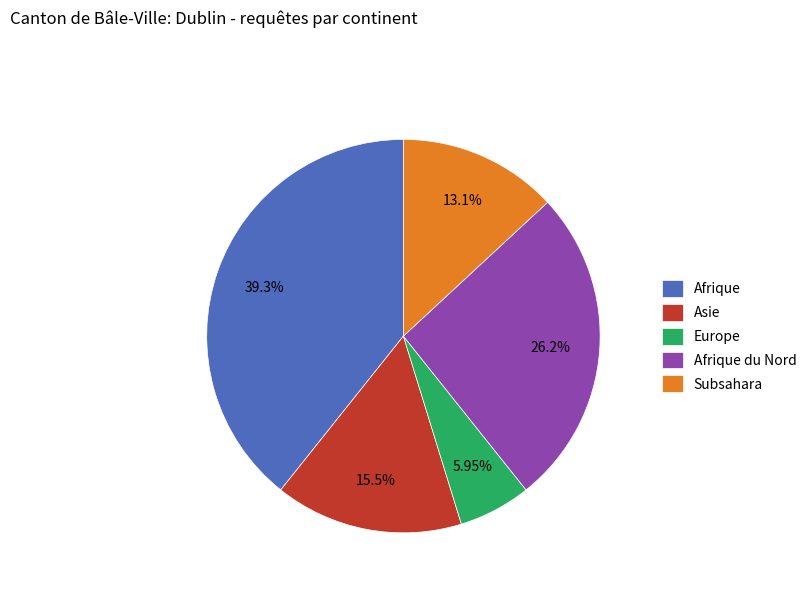

Does Europe represent more than half of the total?

No